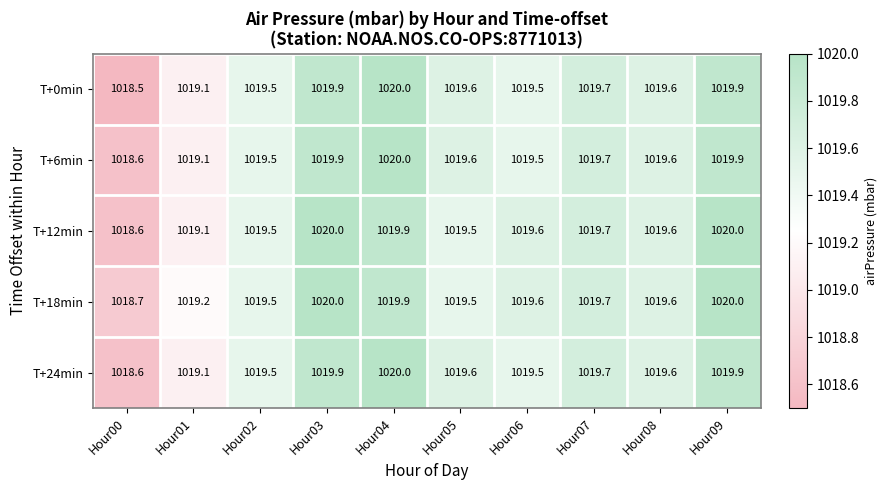

True or false: T+18min has a value of 398.4 at Hour05.

False